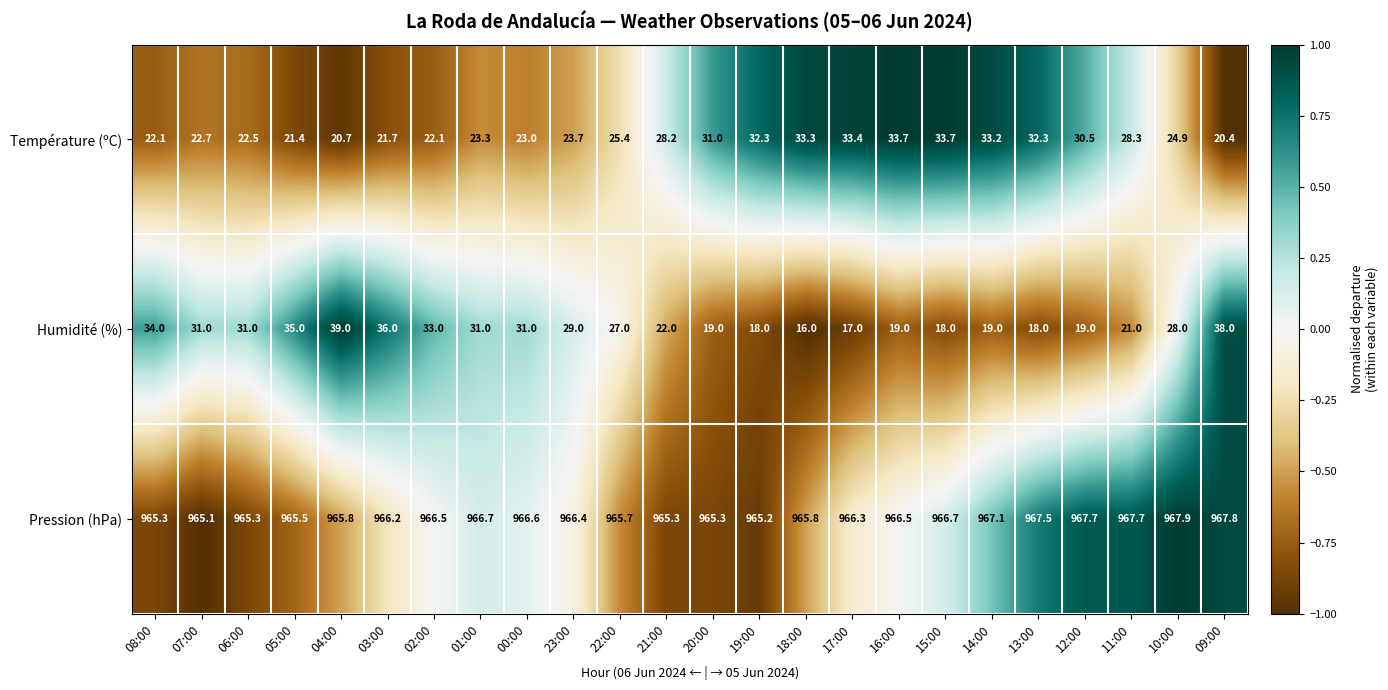

Which series has the largest total across all categories?

Pression (hPa)